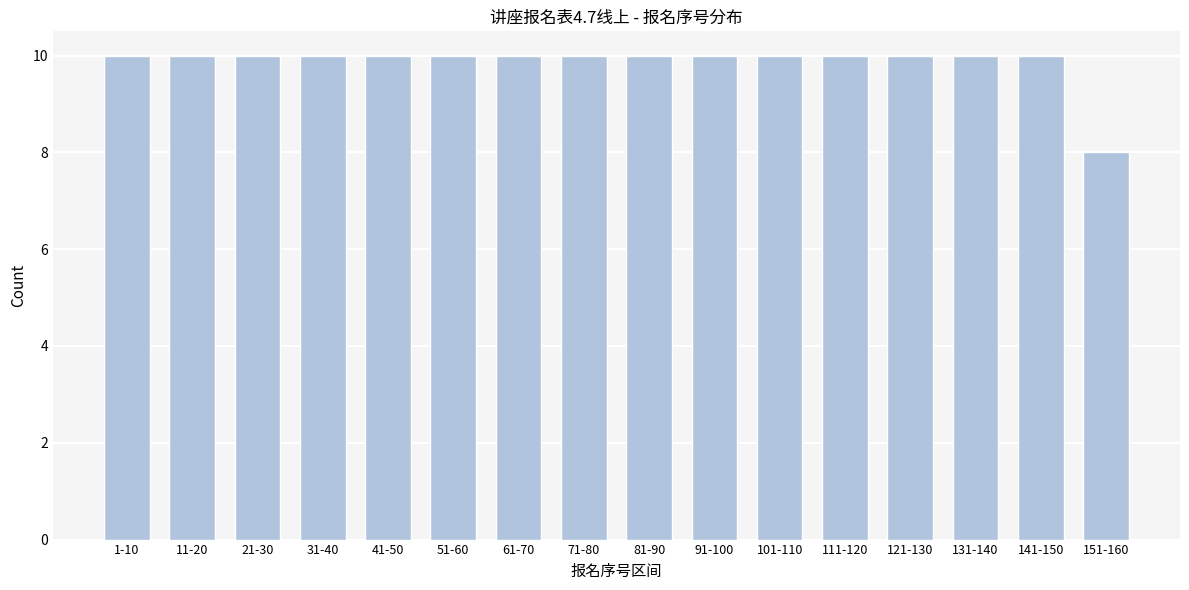

Reading left to right, transcribe all the data shown in this chart.

1-10=10	11-20=10	21-30=10	31-40=10	41-50=10	51-60=10	61-70=10	71-80=10	81-90=10	91-100=10	101-110=10	111-120=10	121-130=10	131-140=10	141-150=10	151-160=8